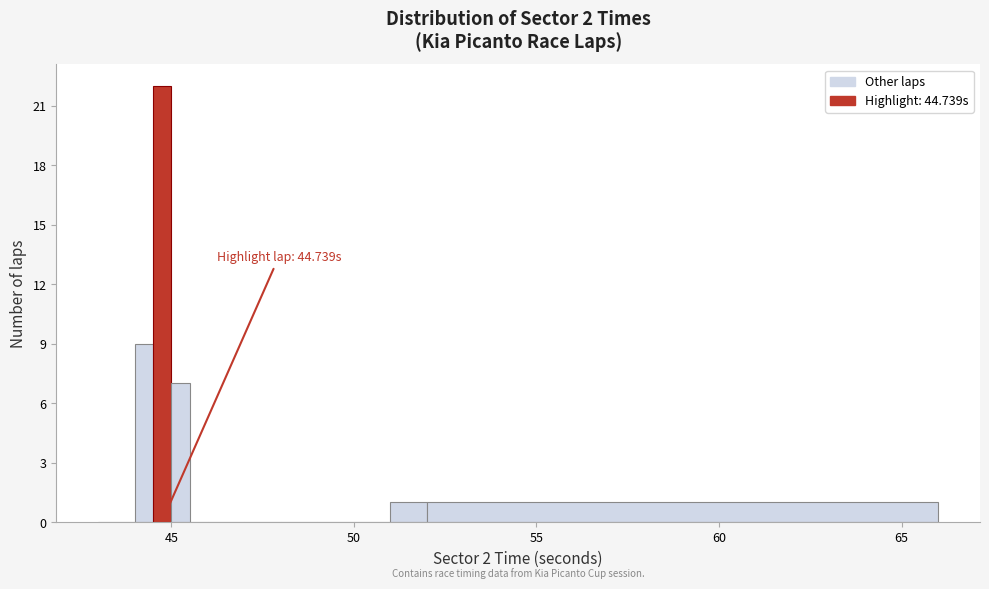

Read against the x-axis, roughly where is the centre of the tallest bar?

45.0